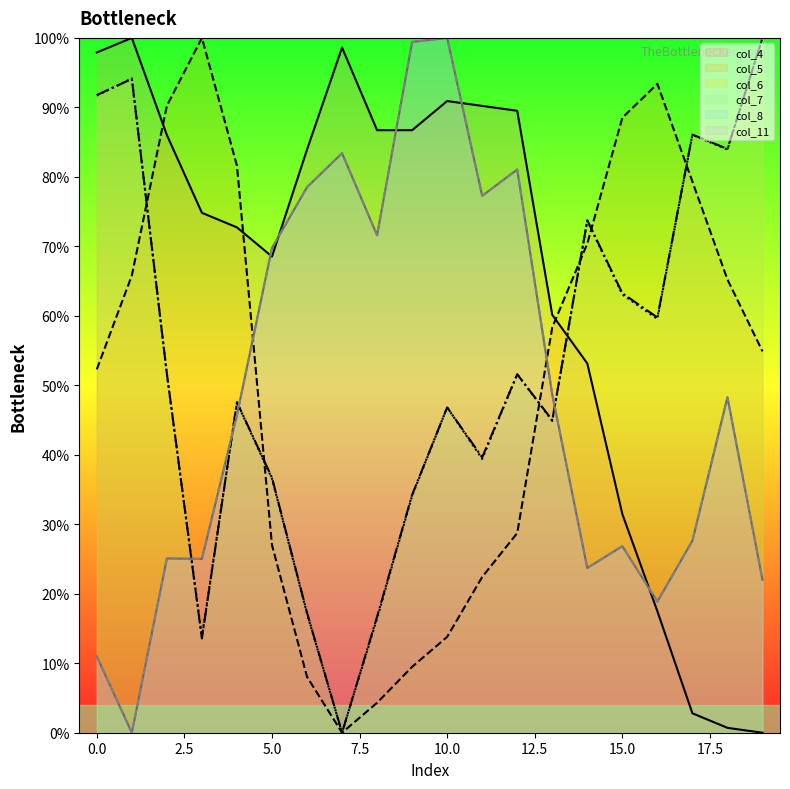

How many interior local peaks does the col_8 series have?

6